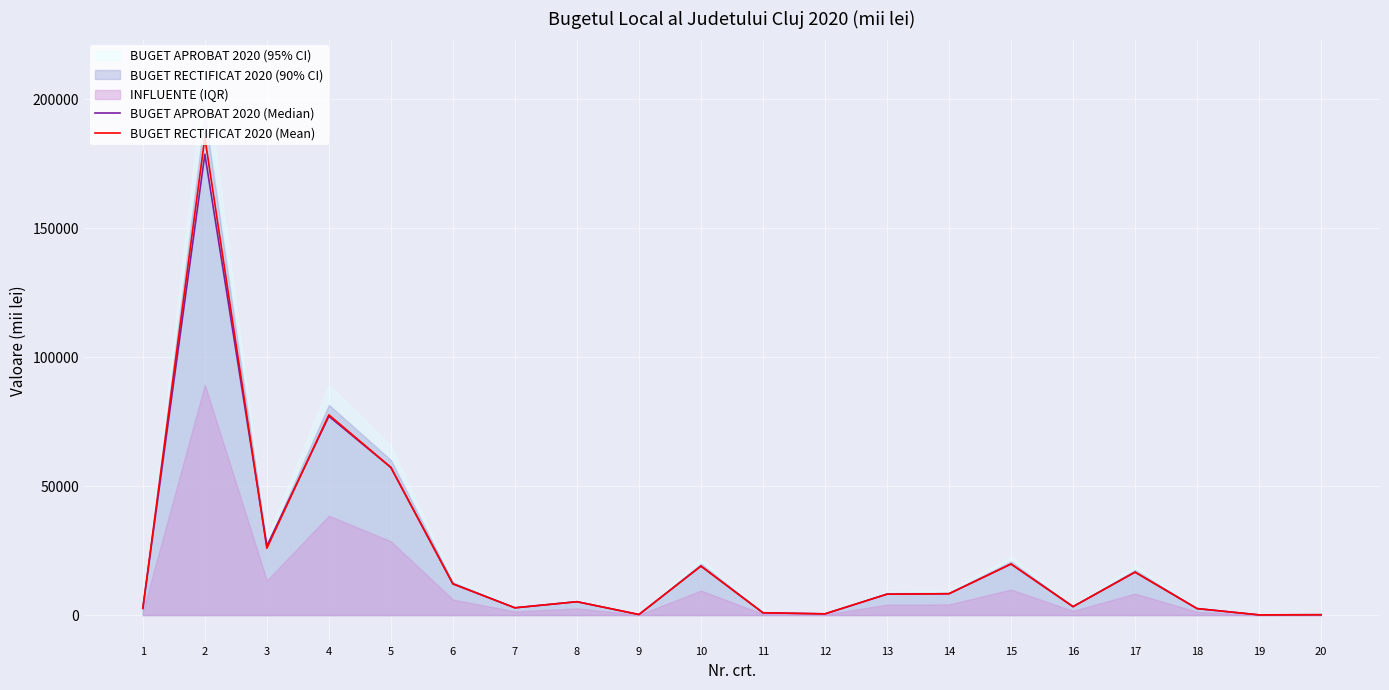

Where do BUGET APROBAT 2020 (Median) and BUGET RECTIFICAT 2020 (Mean) first cross each other?

2 and 3